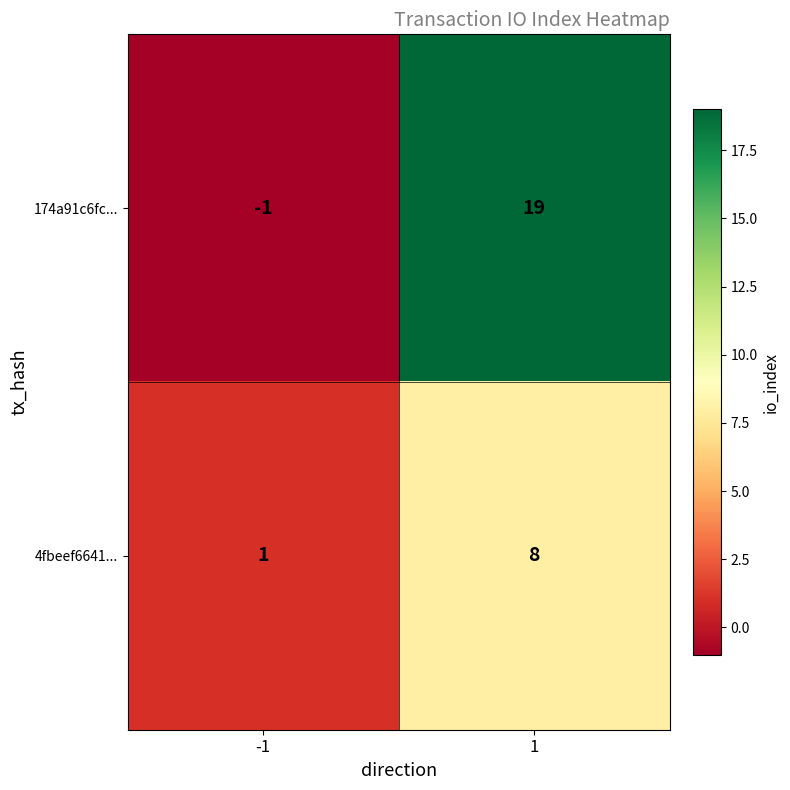

The 4fbeef6641... series shows 8 at 1. True or false?

True